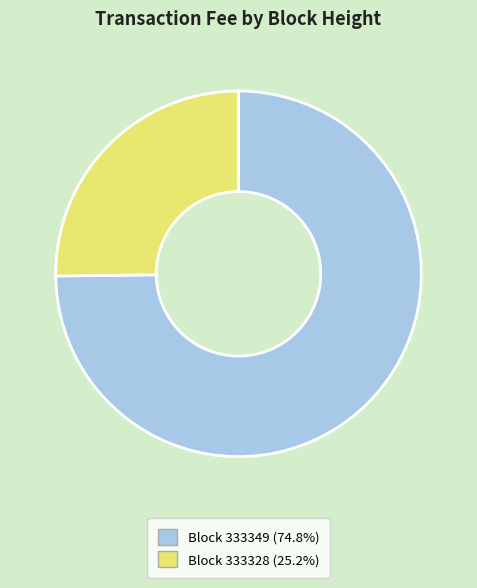

Does any single category account for the majority?

Yes